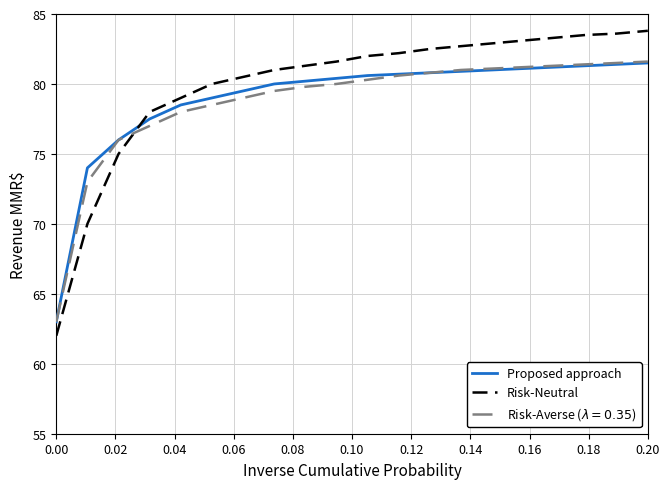

How many lines are shown in the chart?

3